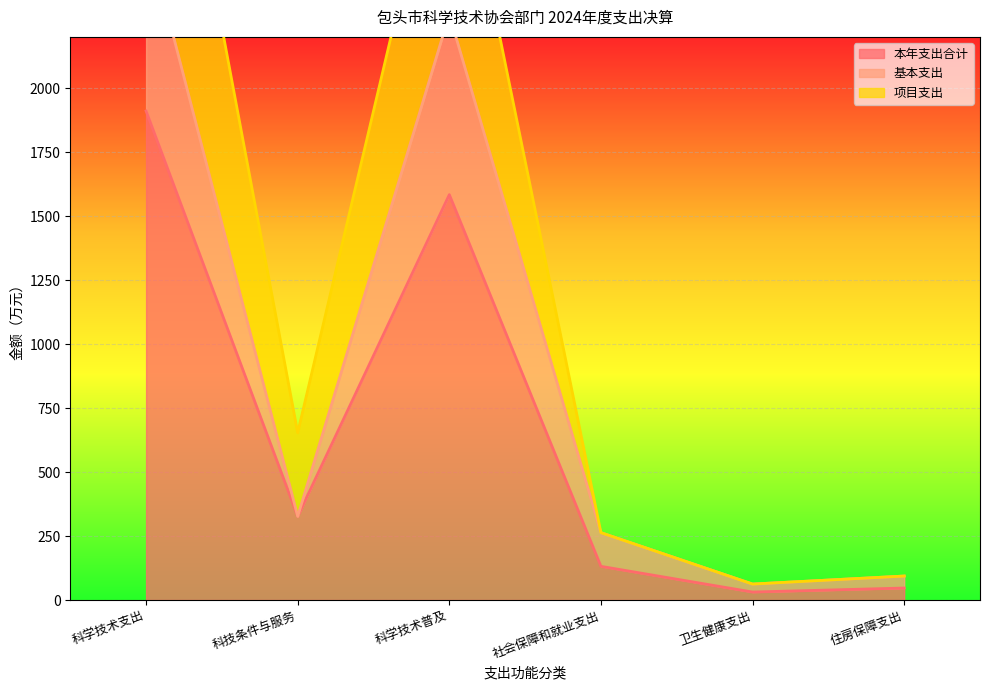

At how many categories does at least one series exceed 3667?

1